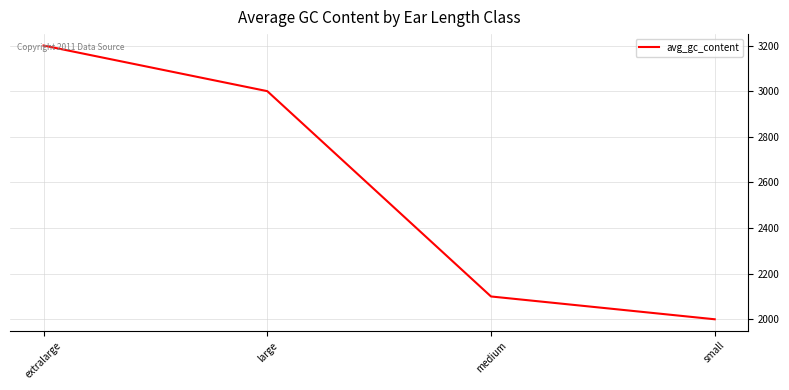

True or false: the data has more than 0 interior local peaks.

False